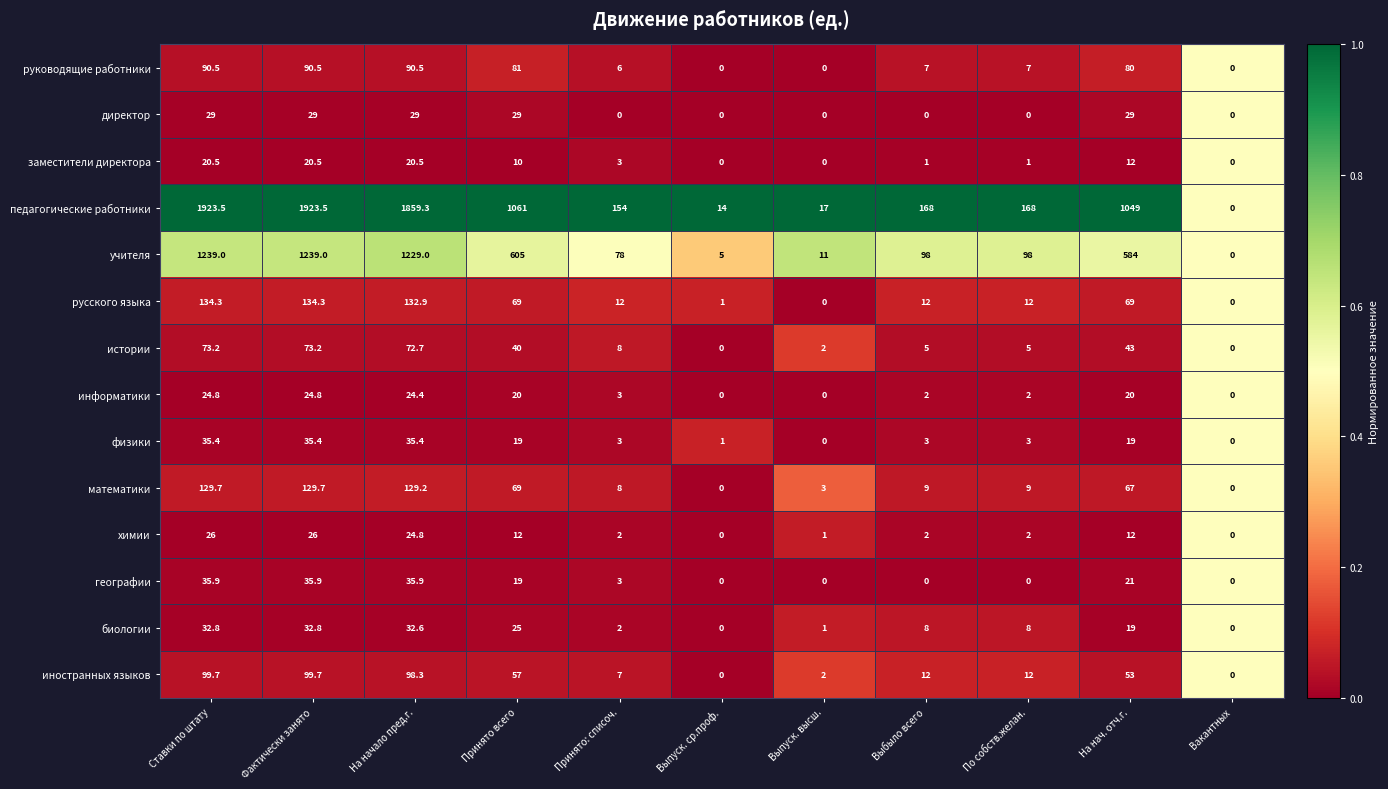

The value of информатики at Вакантных is 10.5. True or false?

False